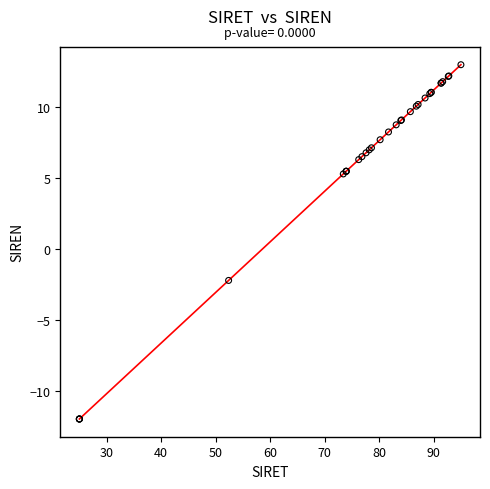

What Y value in the scatter plot is closest to 0?

-2.2